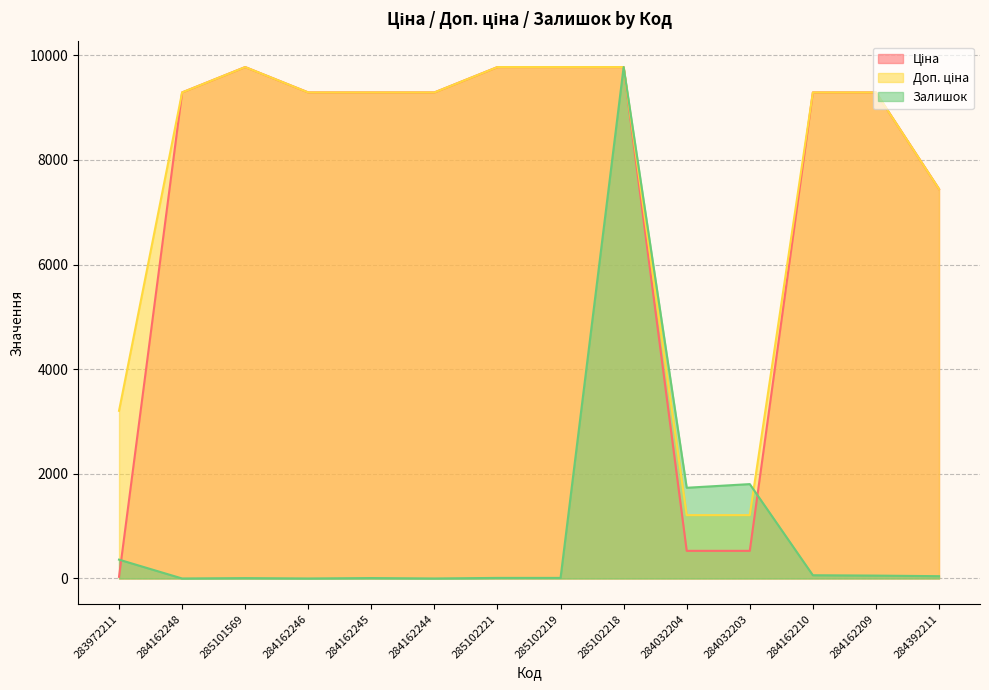

In Ціна, how many points are higher than both neighbors (excluding endpoints)?

1